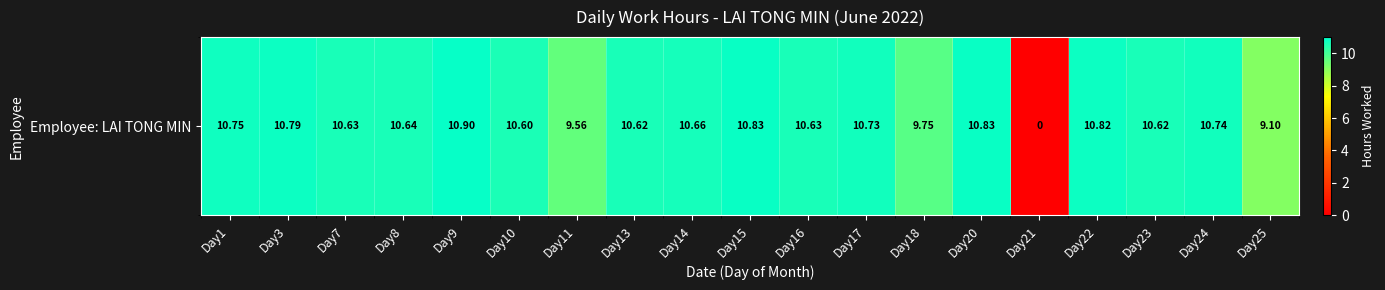

What is the sum of all values?

189.2